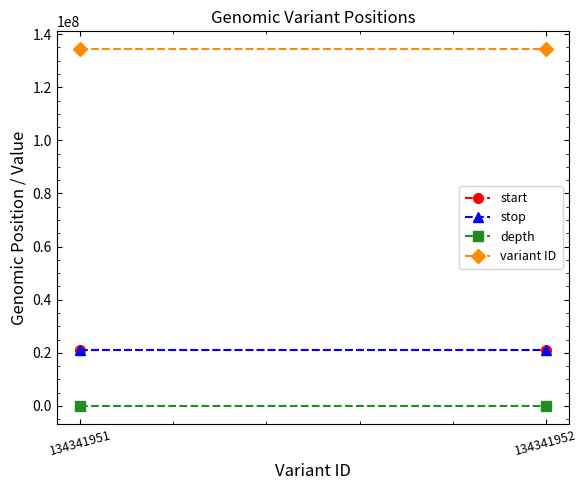

Between 134341951 and 134341952, which series saw the biggest shift?

start